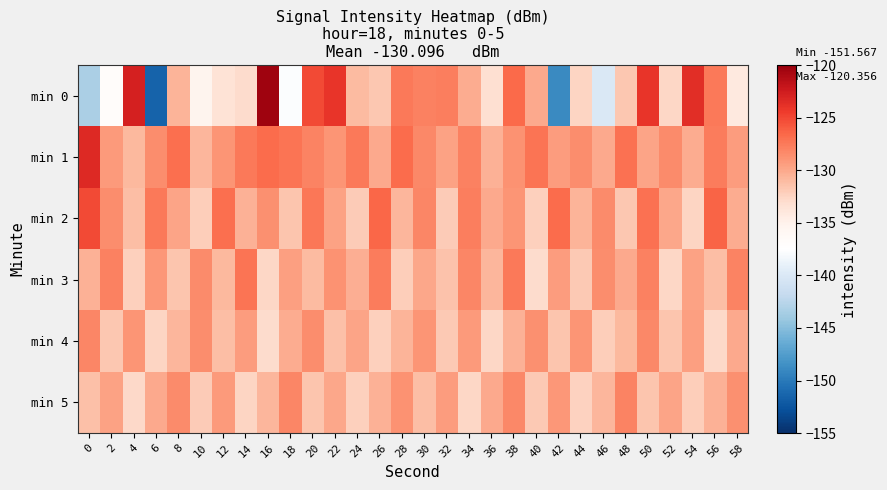

What is the difference between the highest and lowest values at 20?

6.4